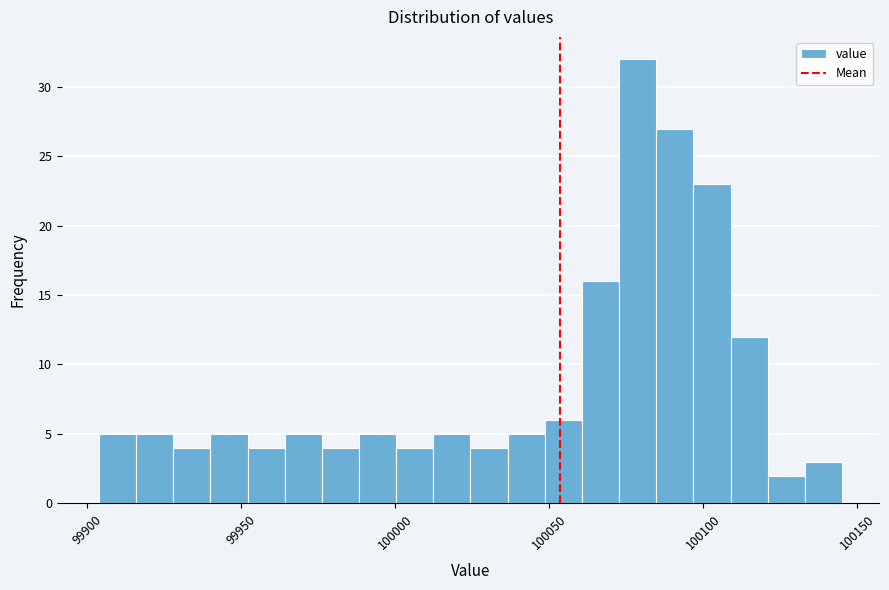

Read against the x-axis, roughly where is the centre of the tallest bar?

100080